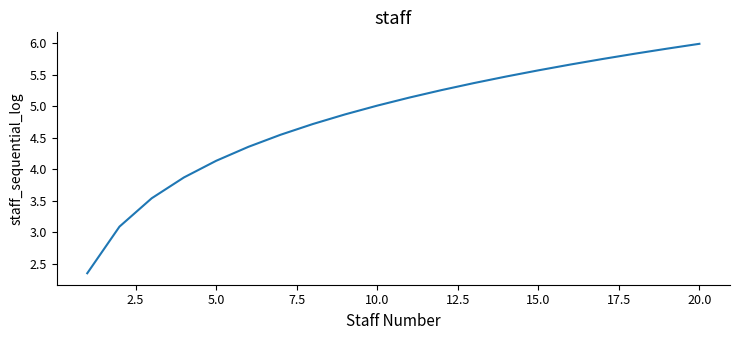

What is the maximum value shown in the chart?

6.0